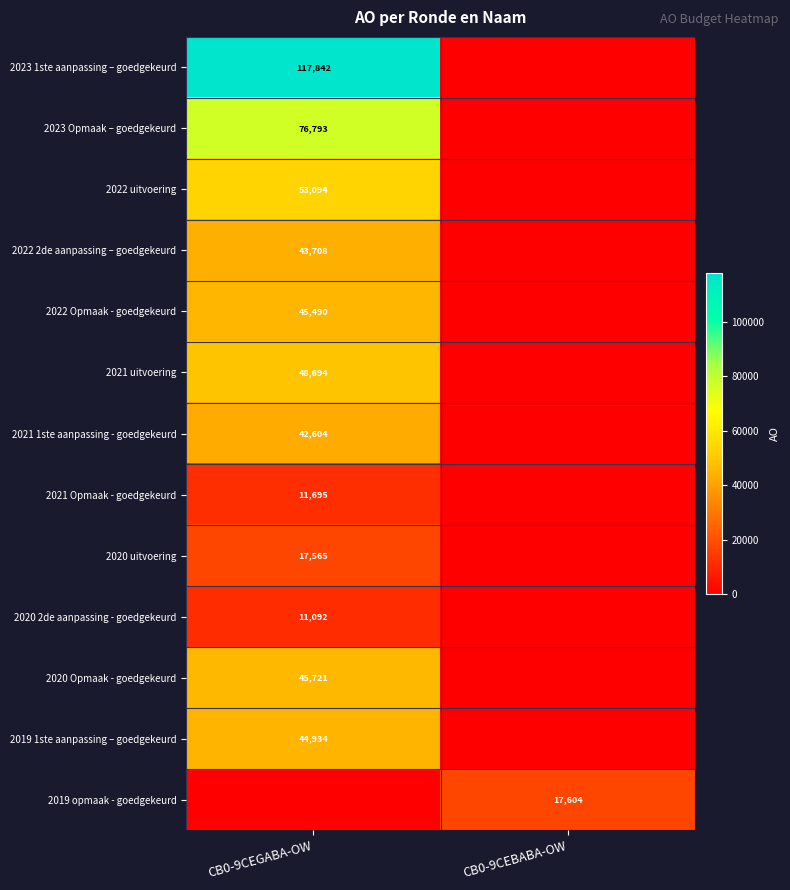

Is it true that 2019 opmaak - goedgekeurd equals 9895 at CB0-9CEBABA-OW?

False